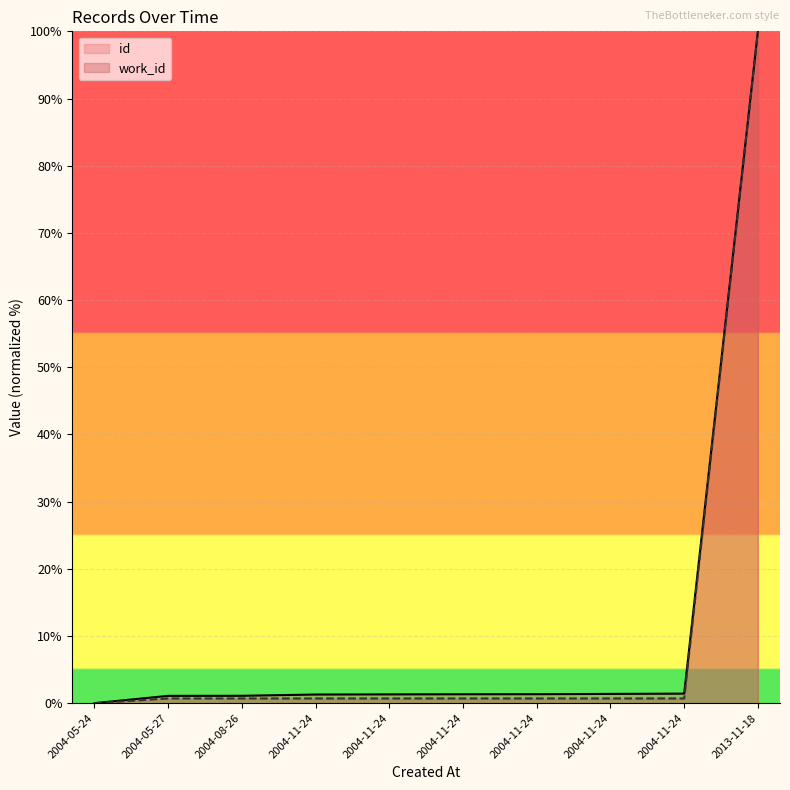

Rank the series by their average value, from highest to lowest.

id, work_id